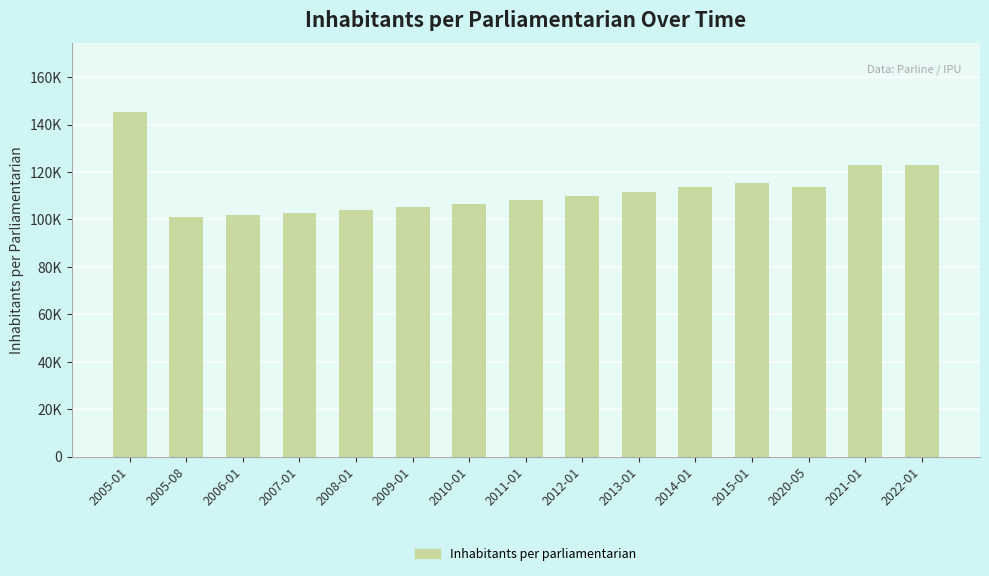

Where does the data first go above 109877?

2005-01